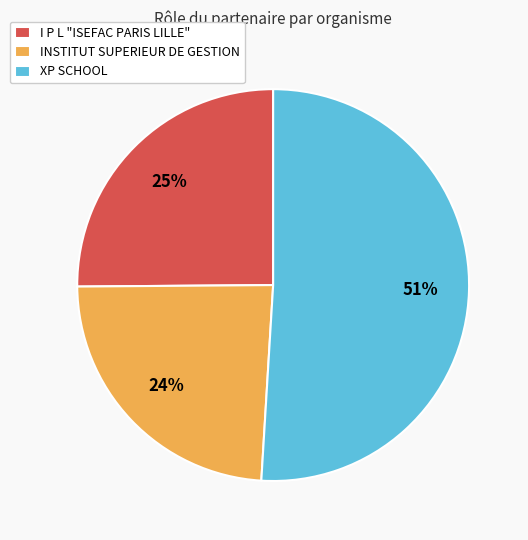

Which category has the smallest portion of the pie?

INSTITUT SUPERIEUR DE GESTION